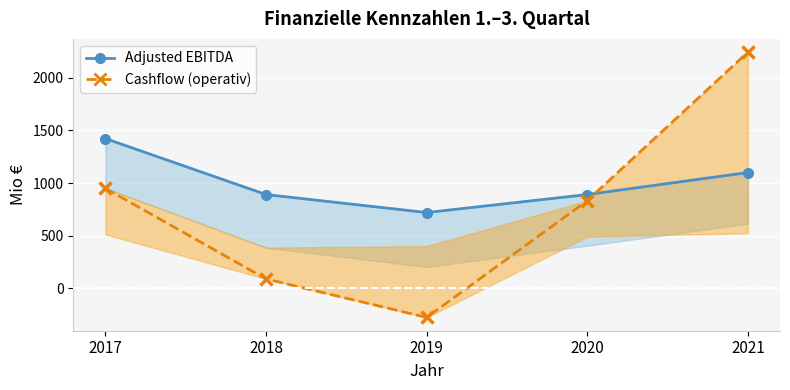

List the series in order of their peak value, lowest first.

Adjusted EBITDA, Cashflow (operativ)